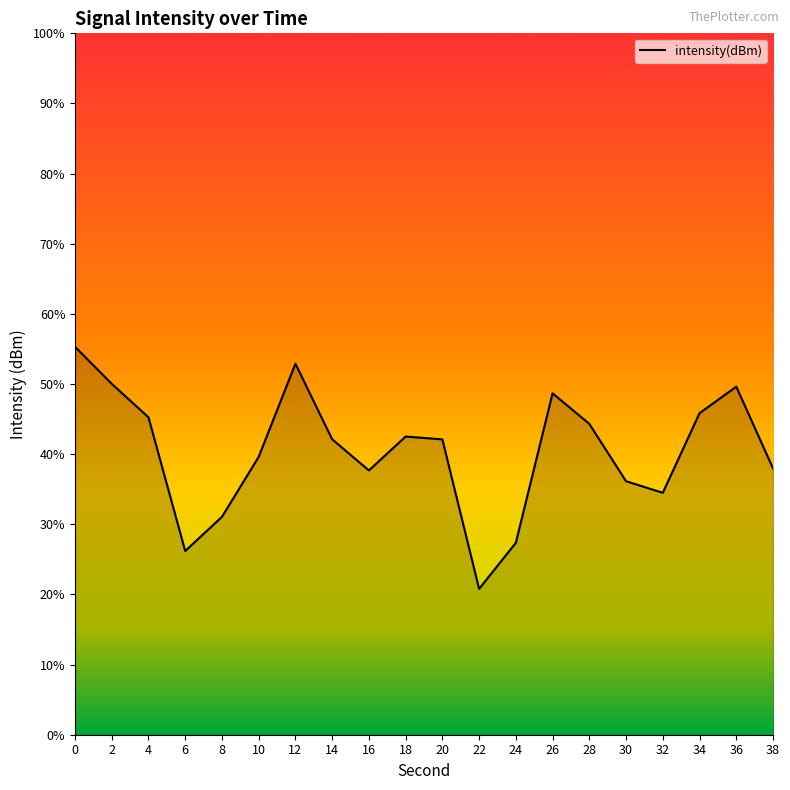

List the labels in order of value, largest first.

0, 12, 2, 36, 26, 34, 4, 28, 18, 14, 20, 10, 38, 16, 30, 32, 8, 24, 6, 22